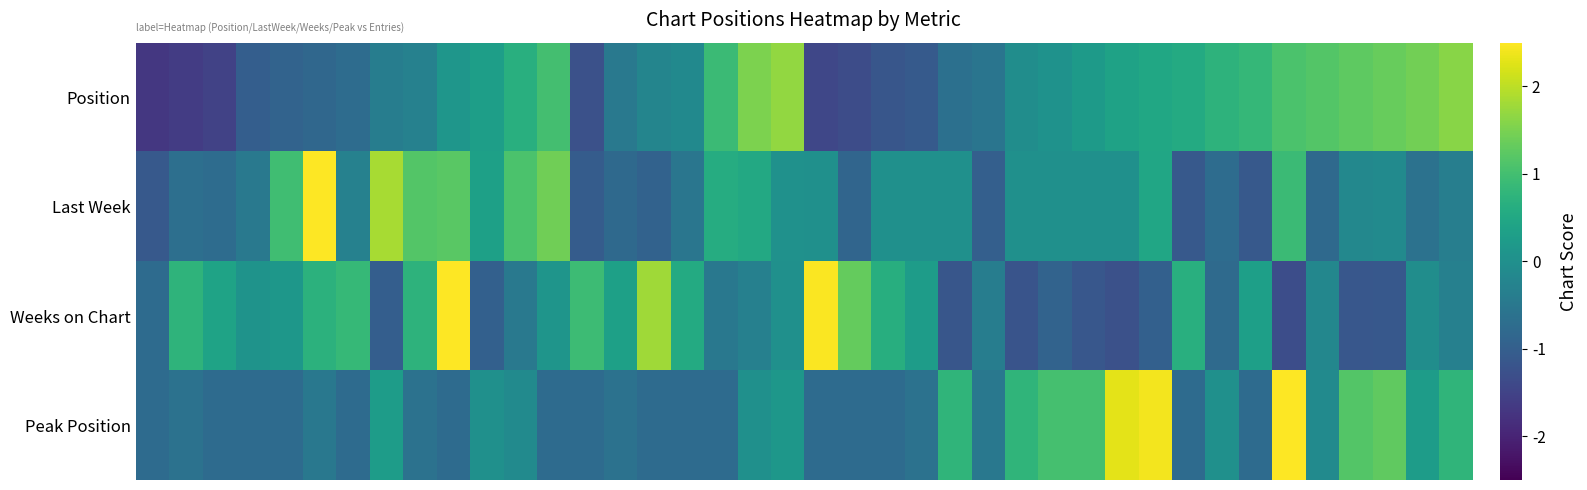

How many data points does each series have?

40